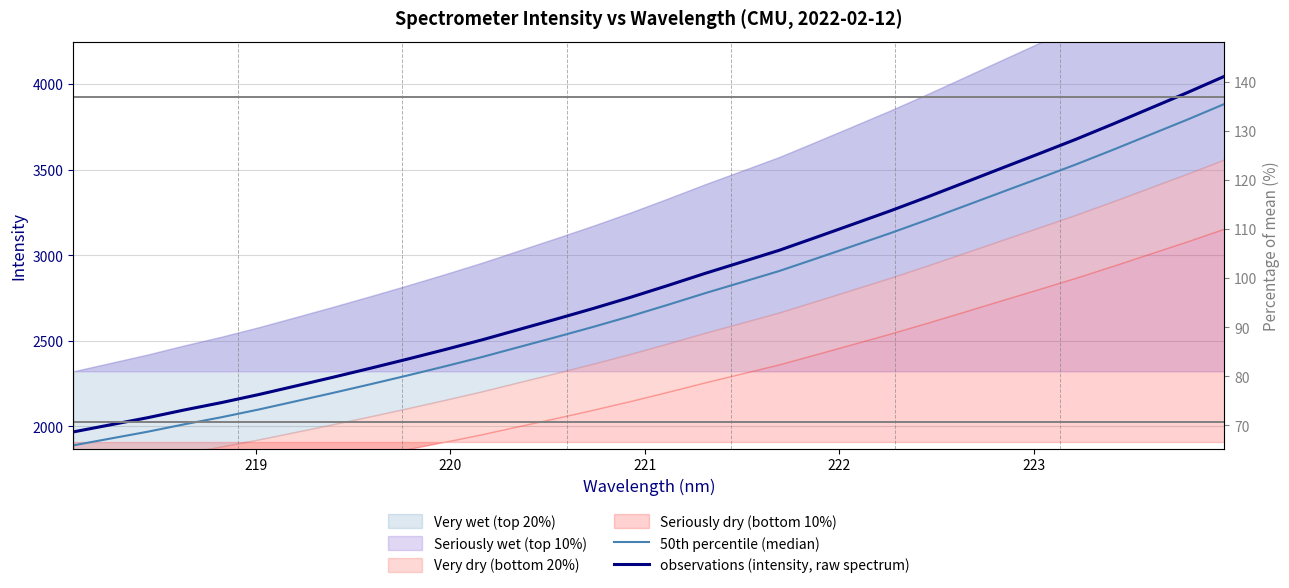

Reading left to right, list all the values displayed in this chart.

50th percentile (median): 1888.6	1928.4	1968.3	2012.3	2053.6	2098.7	2147.0	2195.9	2246.1	2297.4	2350.4	2405.0	2463.5	2521.8	2581.5	2644.0	2709.9	2777.6	2842.3	2907.4	2980.6	3054.6	3129.1	3207.1	3287.6	3368.6	3449.1	3530.6	3616.3	3704.3	3792.2	3883.5
observations (intensity, raw spectrum): 1967.2	2008.7	2050.3	2096.1	2139.2	2186.1	2236.5	2287.4	2339.6	2393.2	2448.3	2505.3	2566.2	2626.9	2689.1	2754.1	2822.8	2893.4	2960.8	3028.5	3104.8	3181.9	3259.5	3340.7	3424.6	3508.9	3592.8	3677.7	3766.9	3858.6	3950.2	4045.3